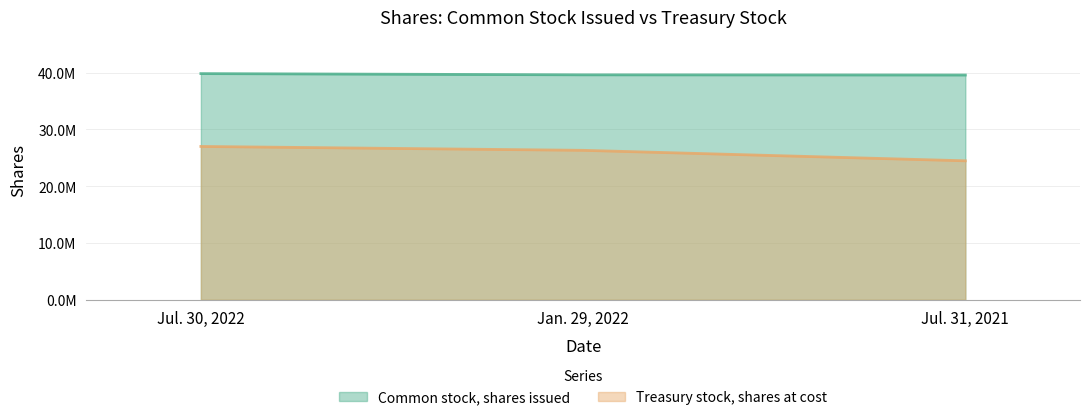

Read the Treasury stock, shares at cost value at Jul. 31, 2021.

24472892